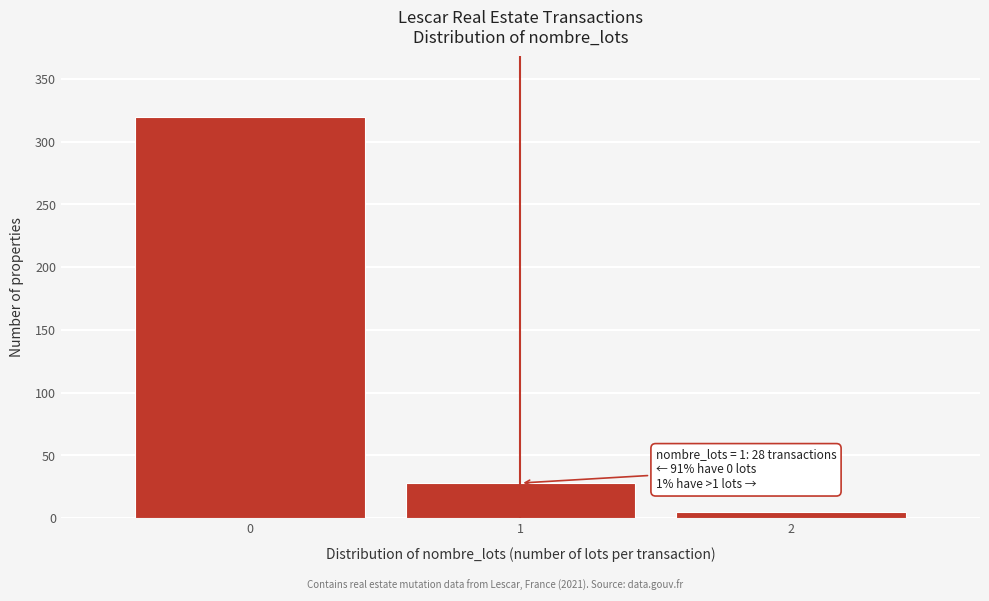

Which range on the x-axis has the tallest bar?

-0.5 to 0.5